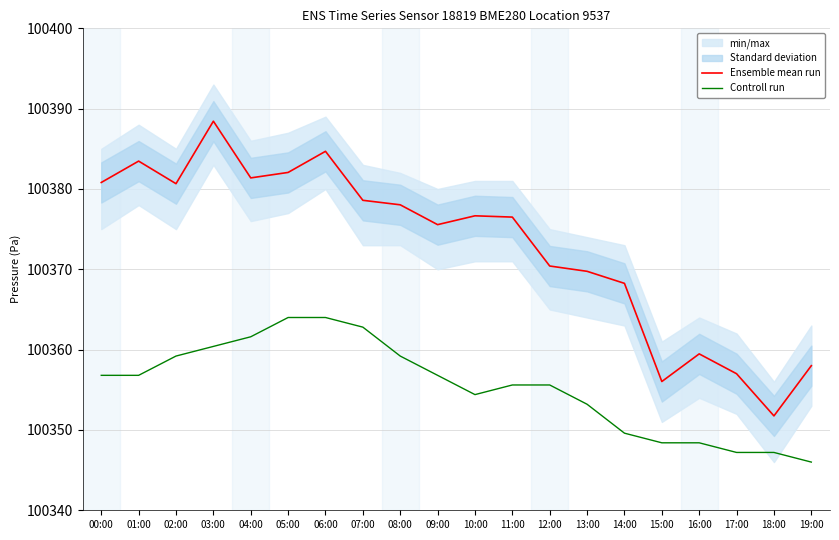

The Controll run series shows 100361.6 at 04:00. True or false?

True